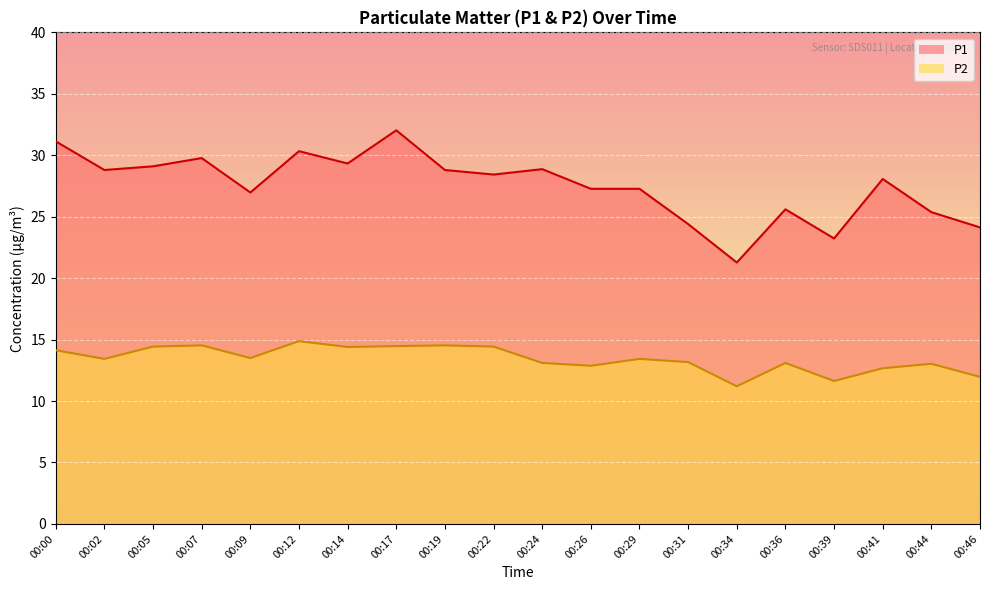

Which has a higher value, 00:12 or 00:29?

00:12